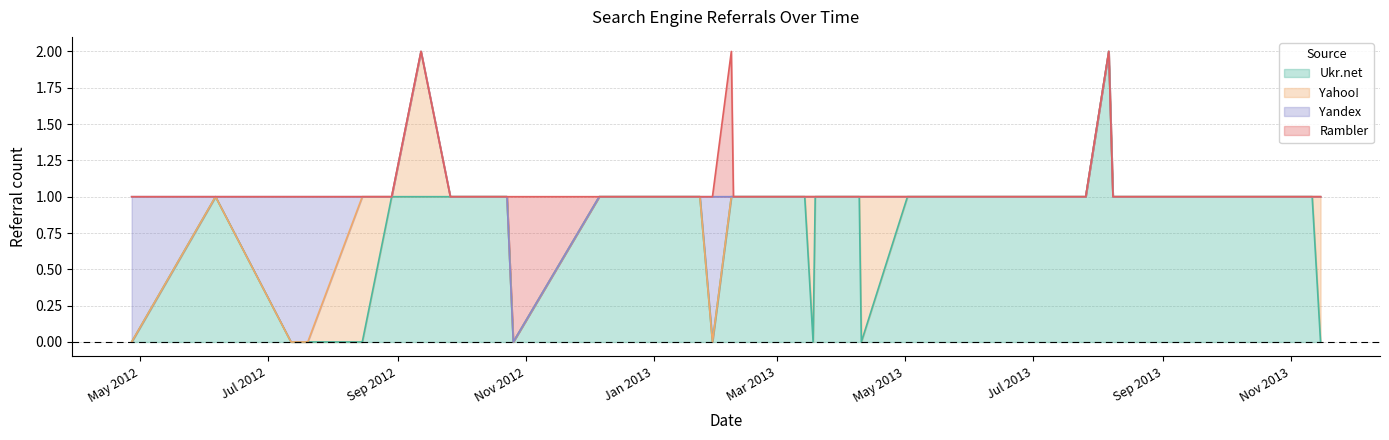

Which series has the largest total across all categories?

Ukr.net